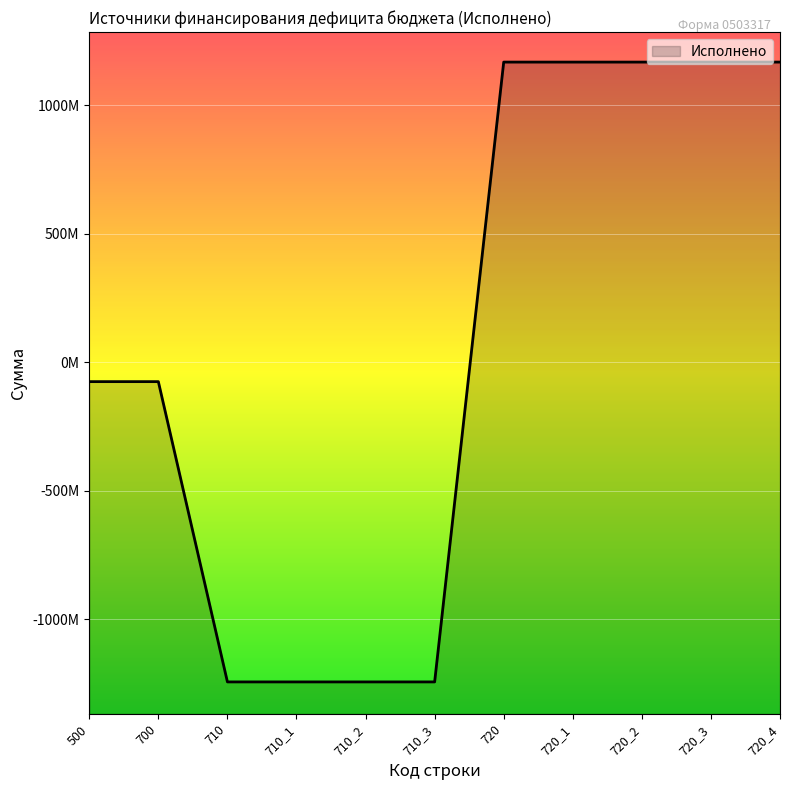

At which category does the chart reach its peak across all series?

720